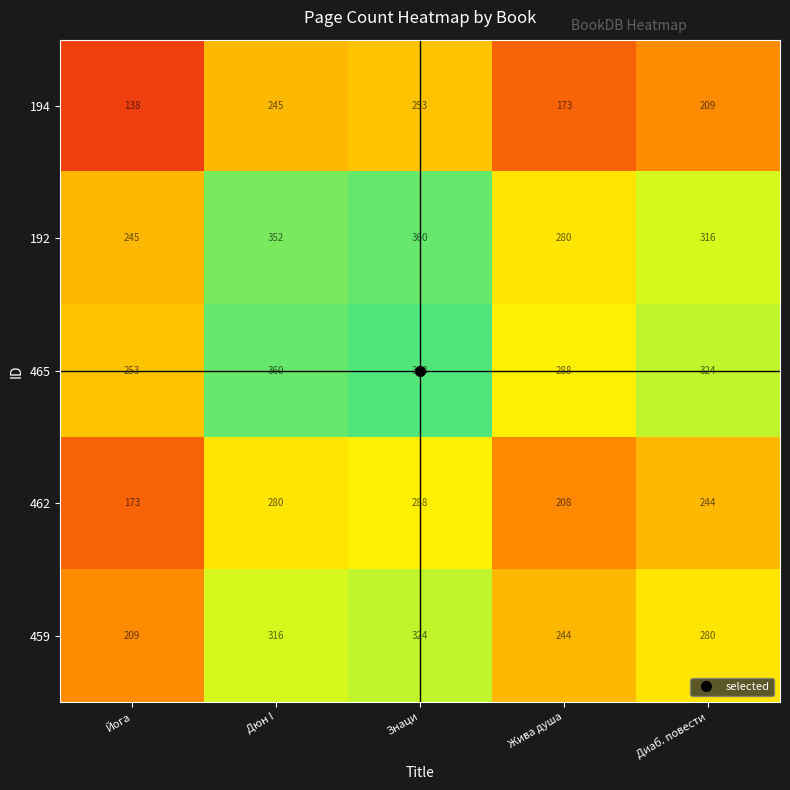

At Знаци, list the series in order from largest to smallest.

465, 192, 459, 462, 194